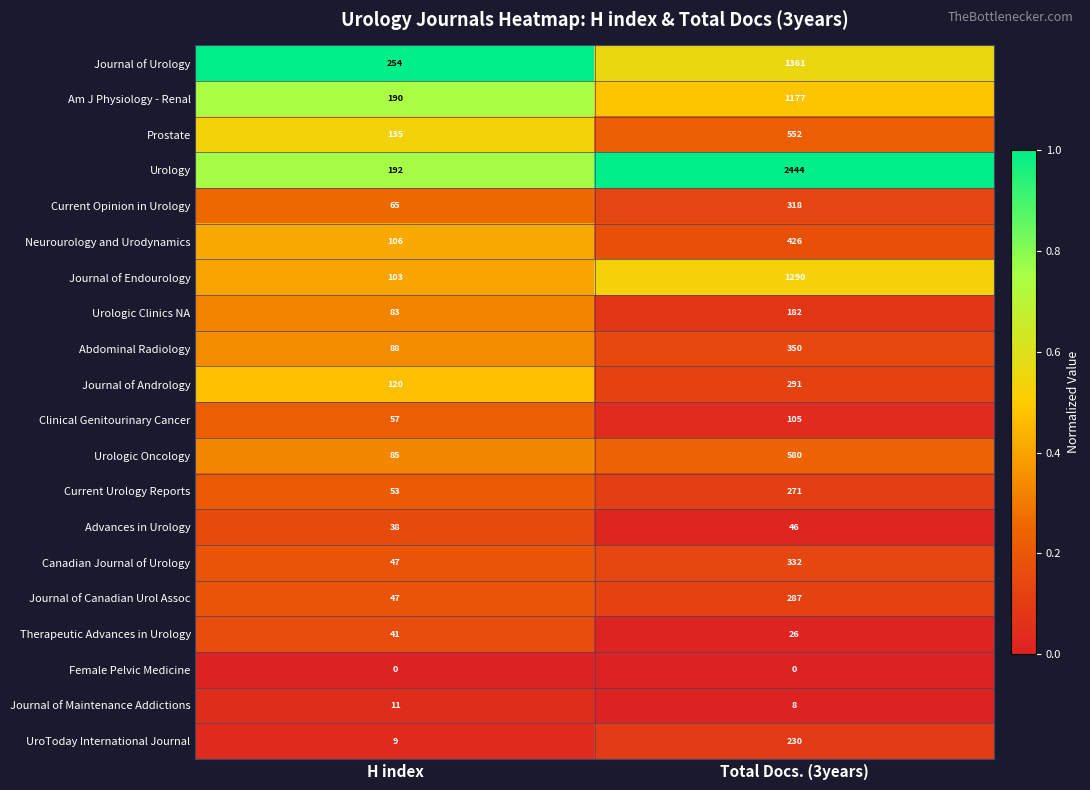

List the labels in order of Prostate value, smallest first.

H index, Total Docs. (3years)